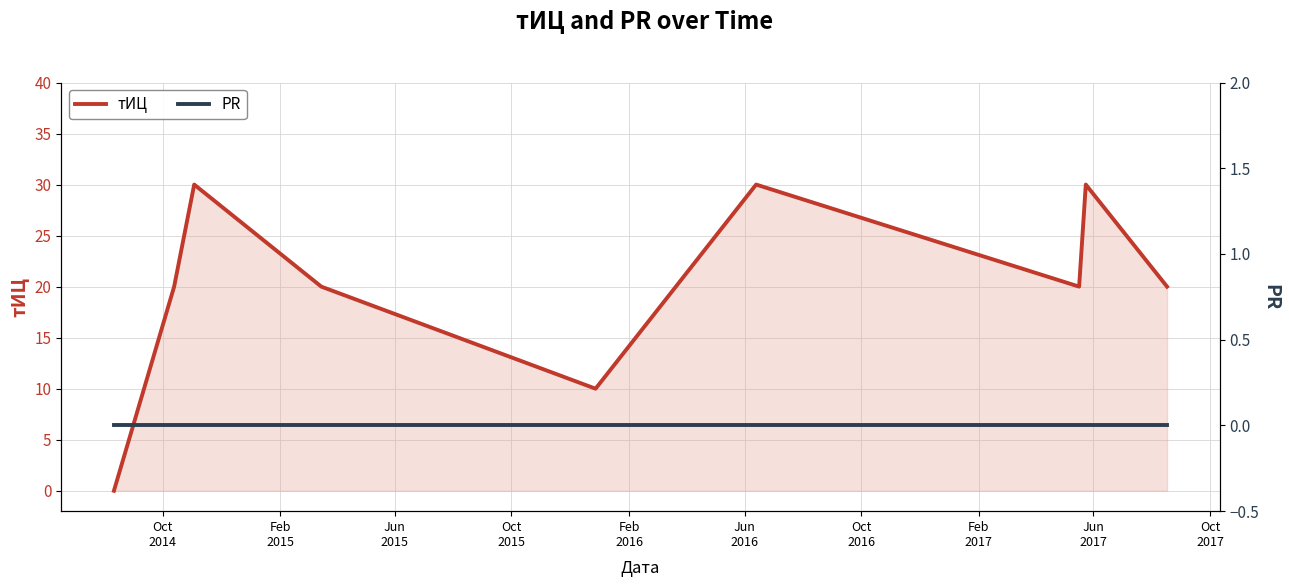

Reading left to right, transcribe all the data shown in this chart.

тИЦ: 0	20	30	20	10	30	20	30	20
PR: 0	0	0	0	0	0	0	0	0